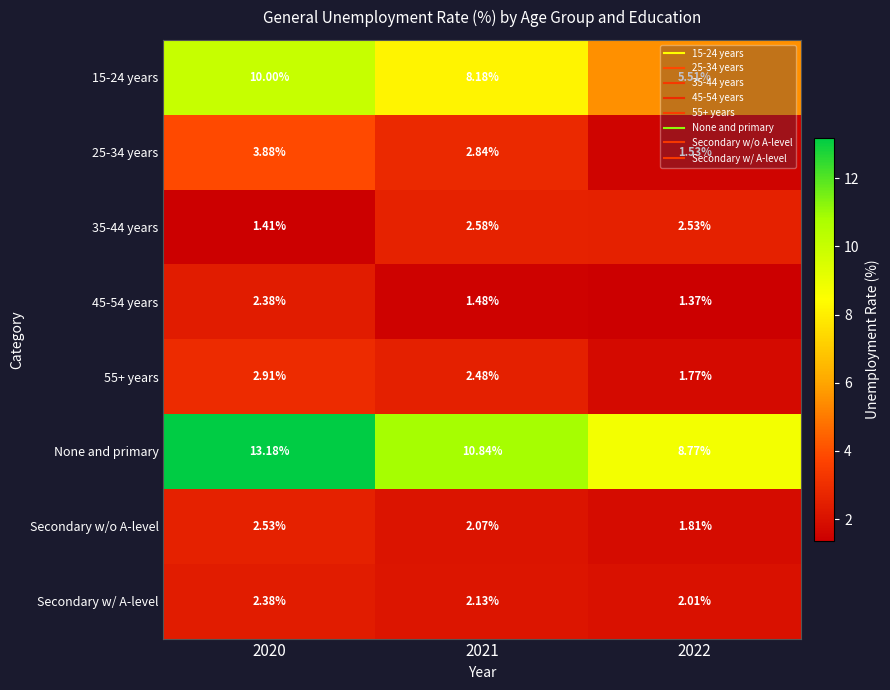

Which series has the largest total across all categories?

None and primary